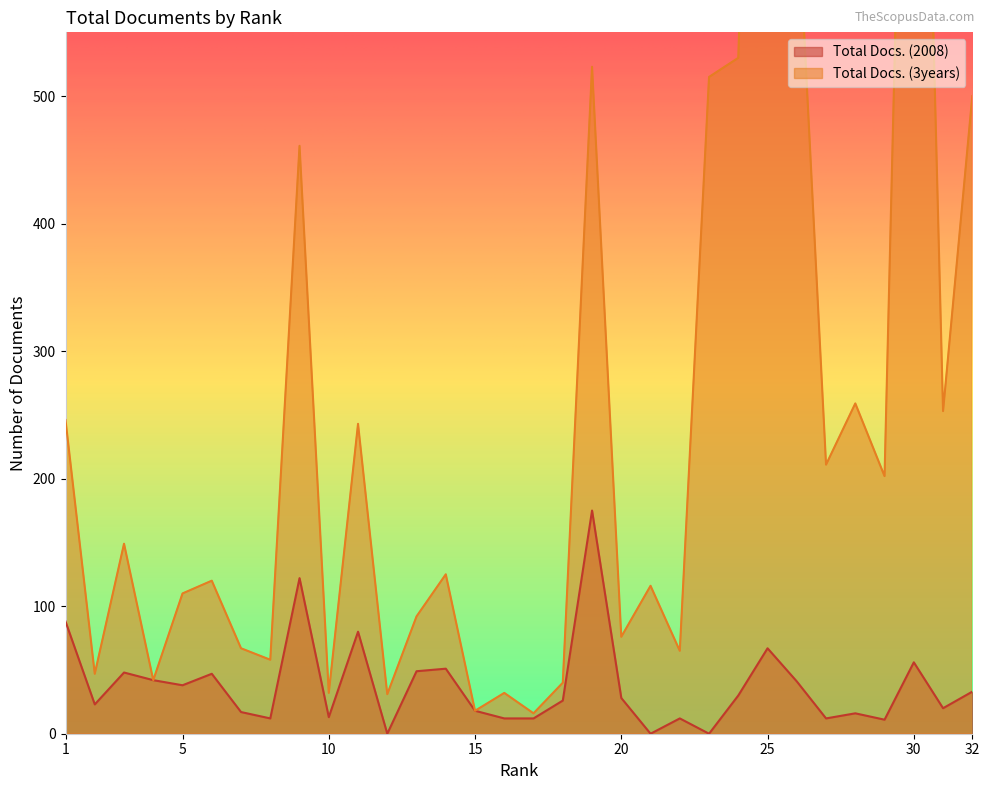

The Total Docs. (2008) series shows 122 at 23. True or false?

False